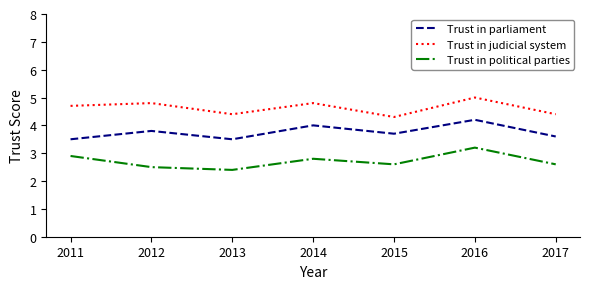

True or false: Trust in parliament and Trust in judicial system intersect in this chart.

False